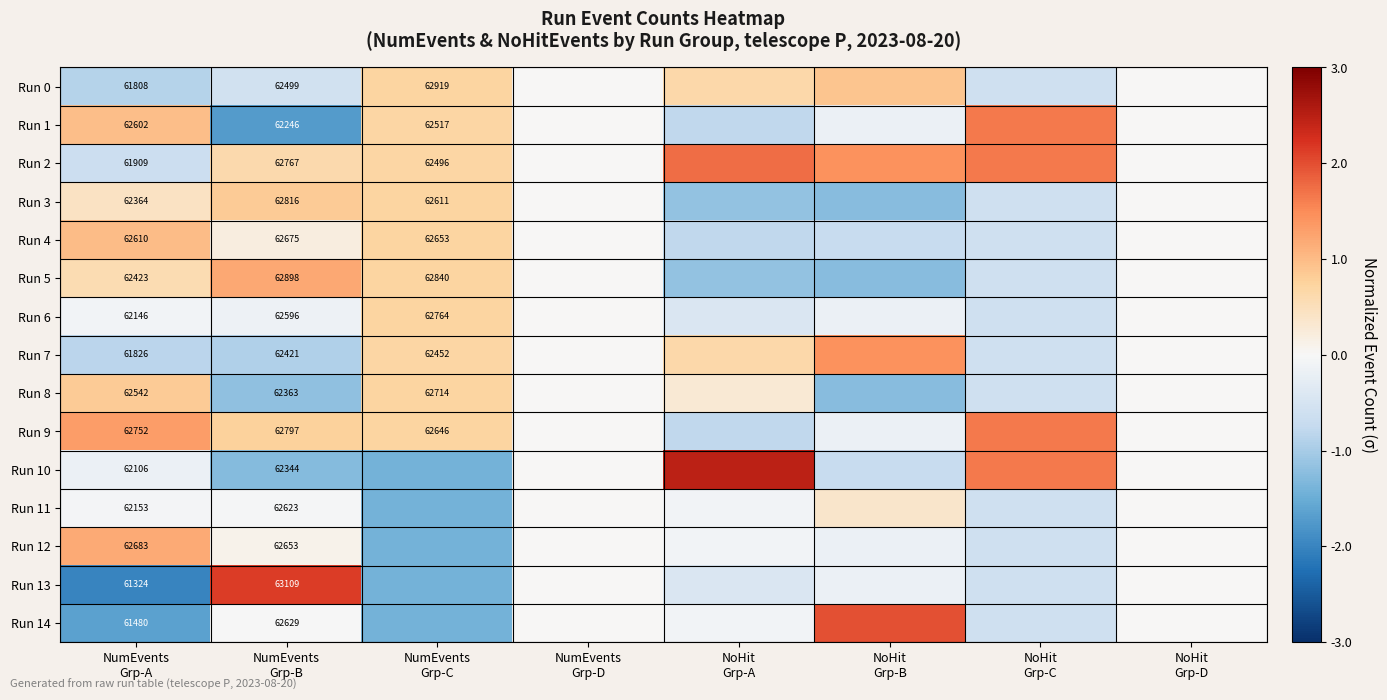

What is the smallest value displayed?

-2.0